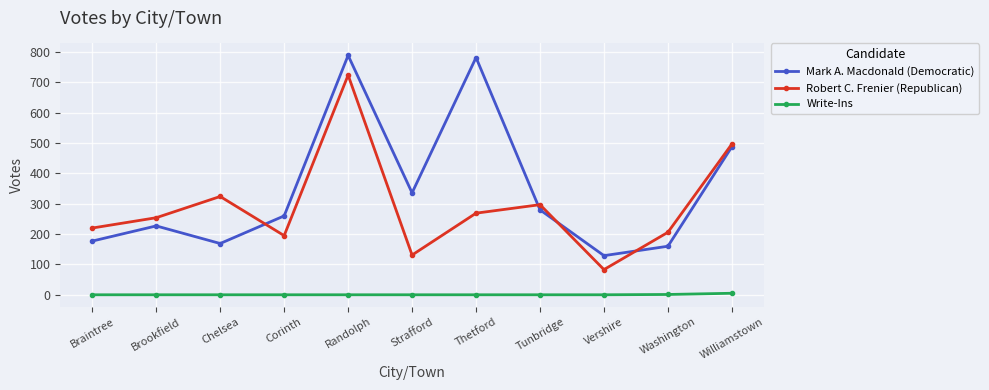

What are all the series names shown in the legend?

Mark A. Macdonald (Democratic), Robert C. Frenier (Republican), Write-Ins